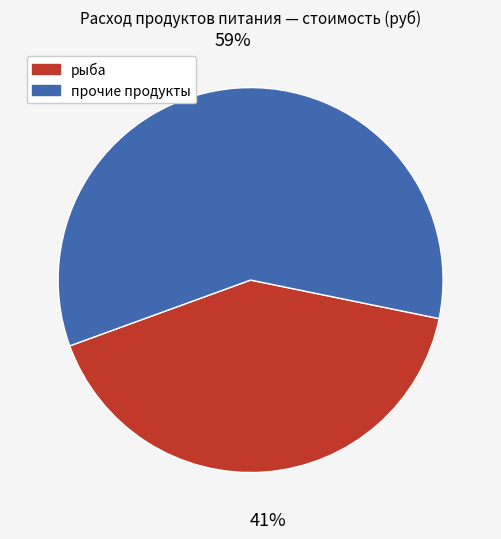

Is there any slice that represents more than half of the pie?

Yes